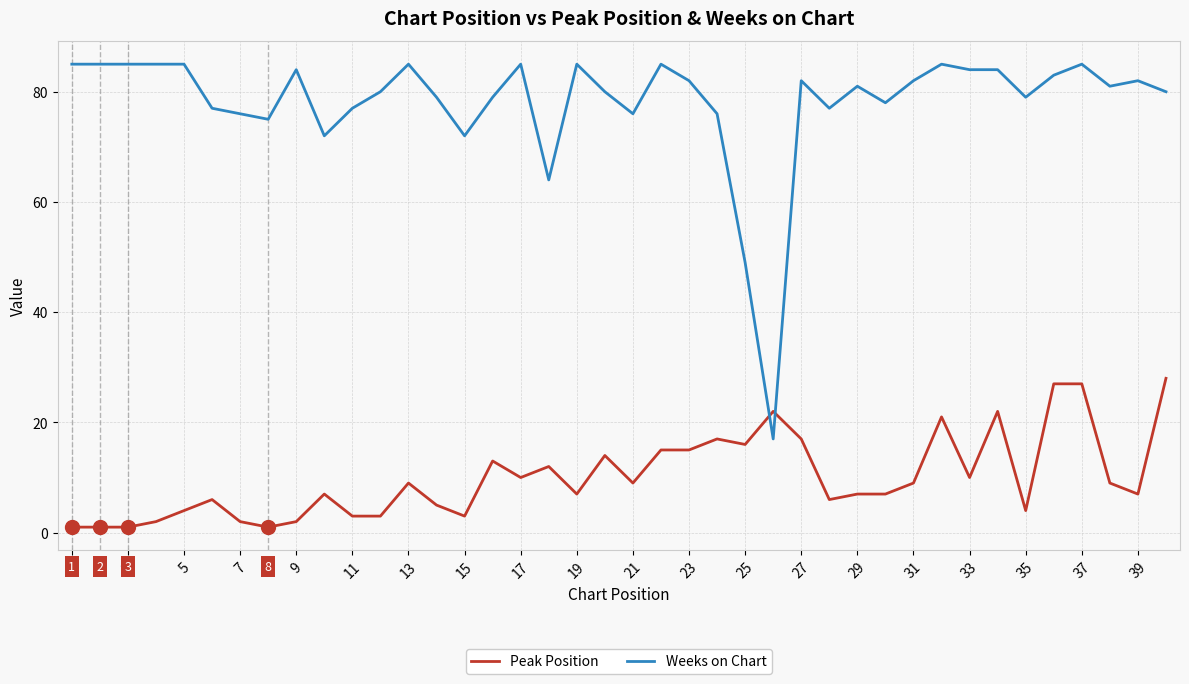

True or false: Peak Position has more than 0 interior local peaks.

True